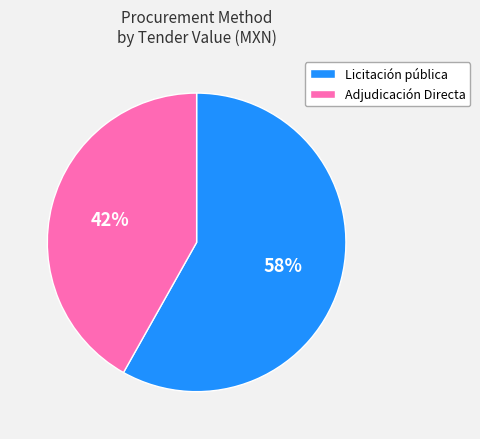

Is it true that Adjudicación Directa is 29% of the pie?

False